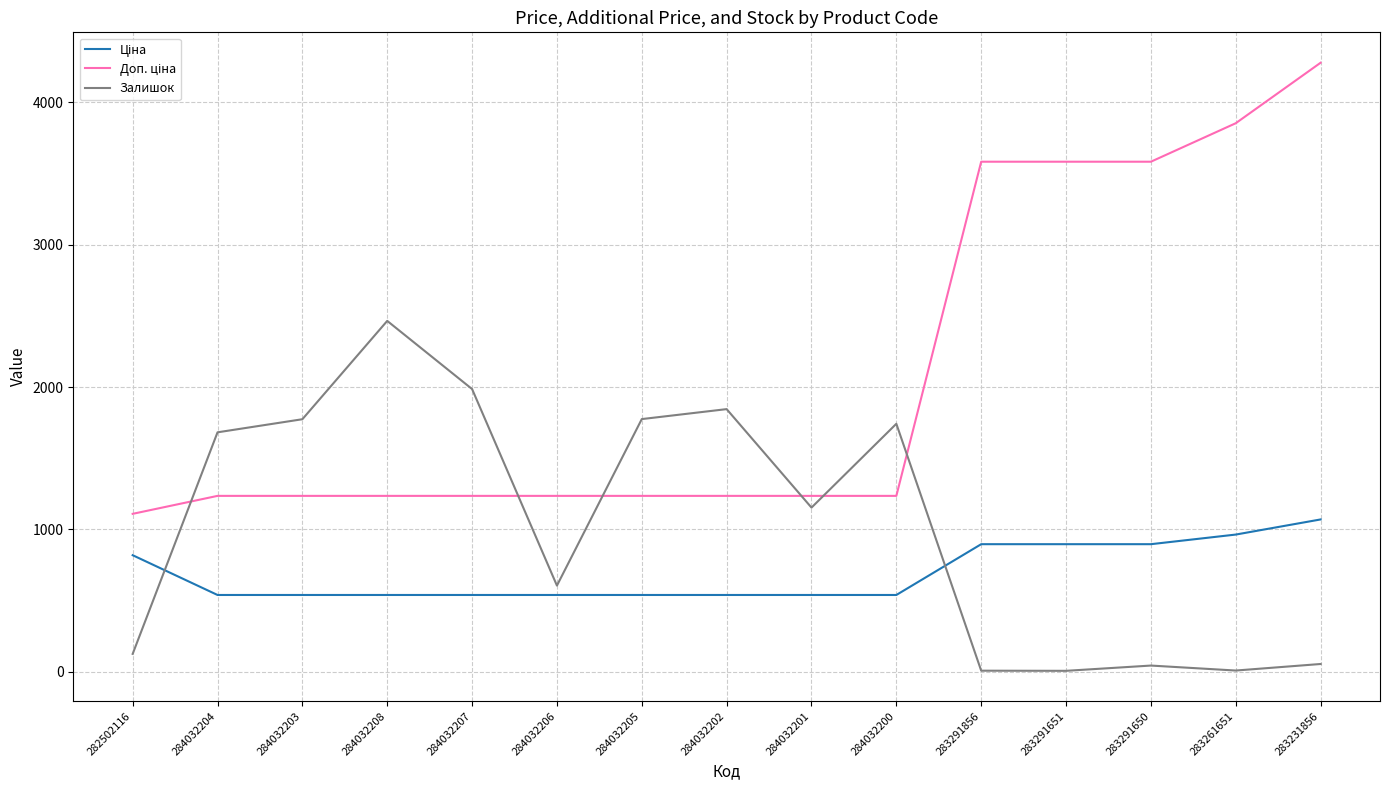

The value of Залишок at 284032206 is 864.3. True or false?

False